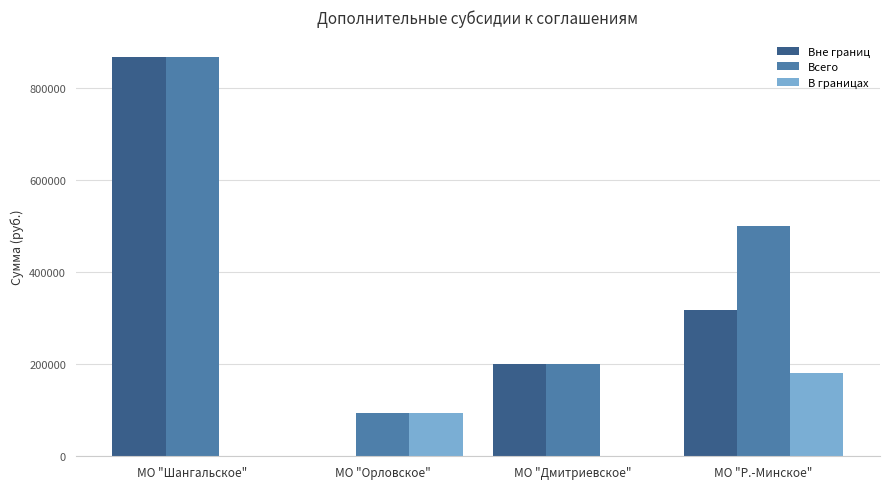

How many Вне границ values are between 200000 and 867745?

3